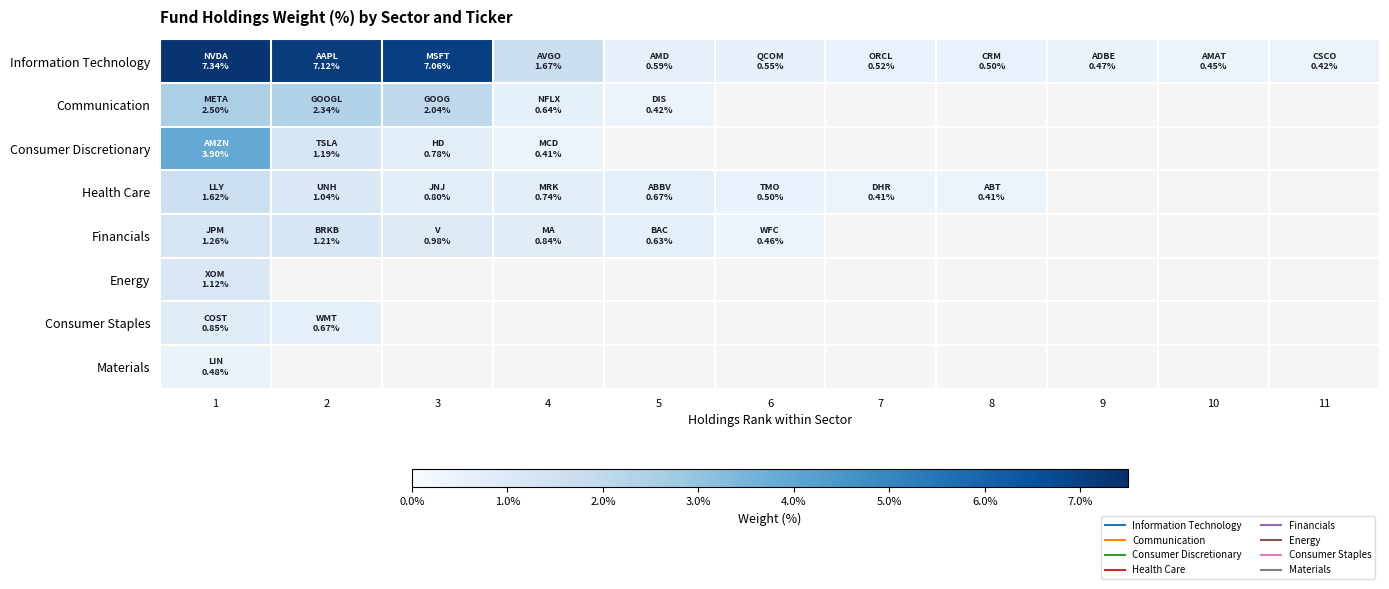

What is the maximum value shown in the chart?

7.3